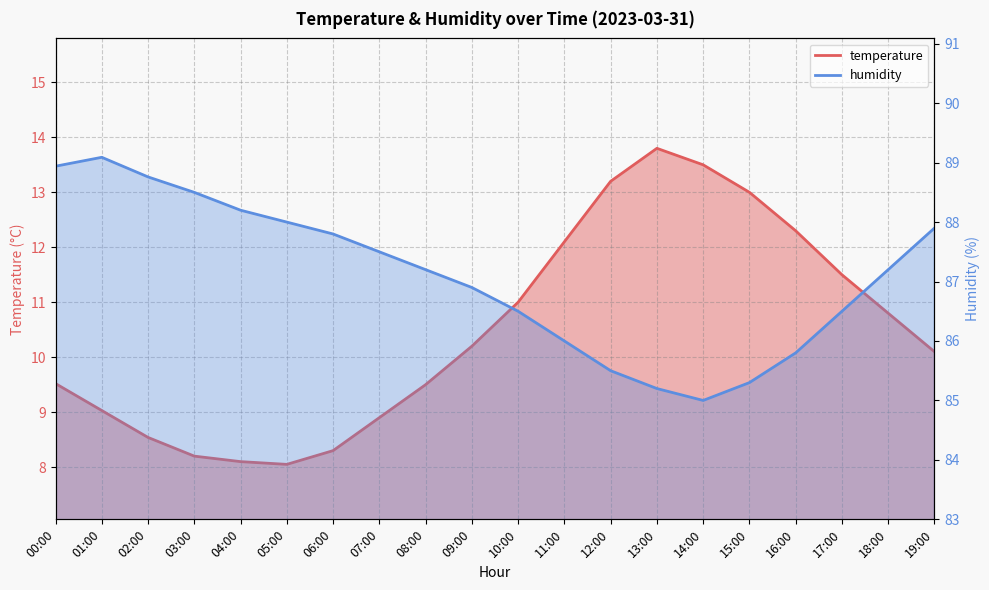

What is the label of the 14th point from the left?

13:00